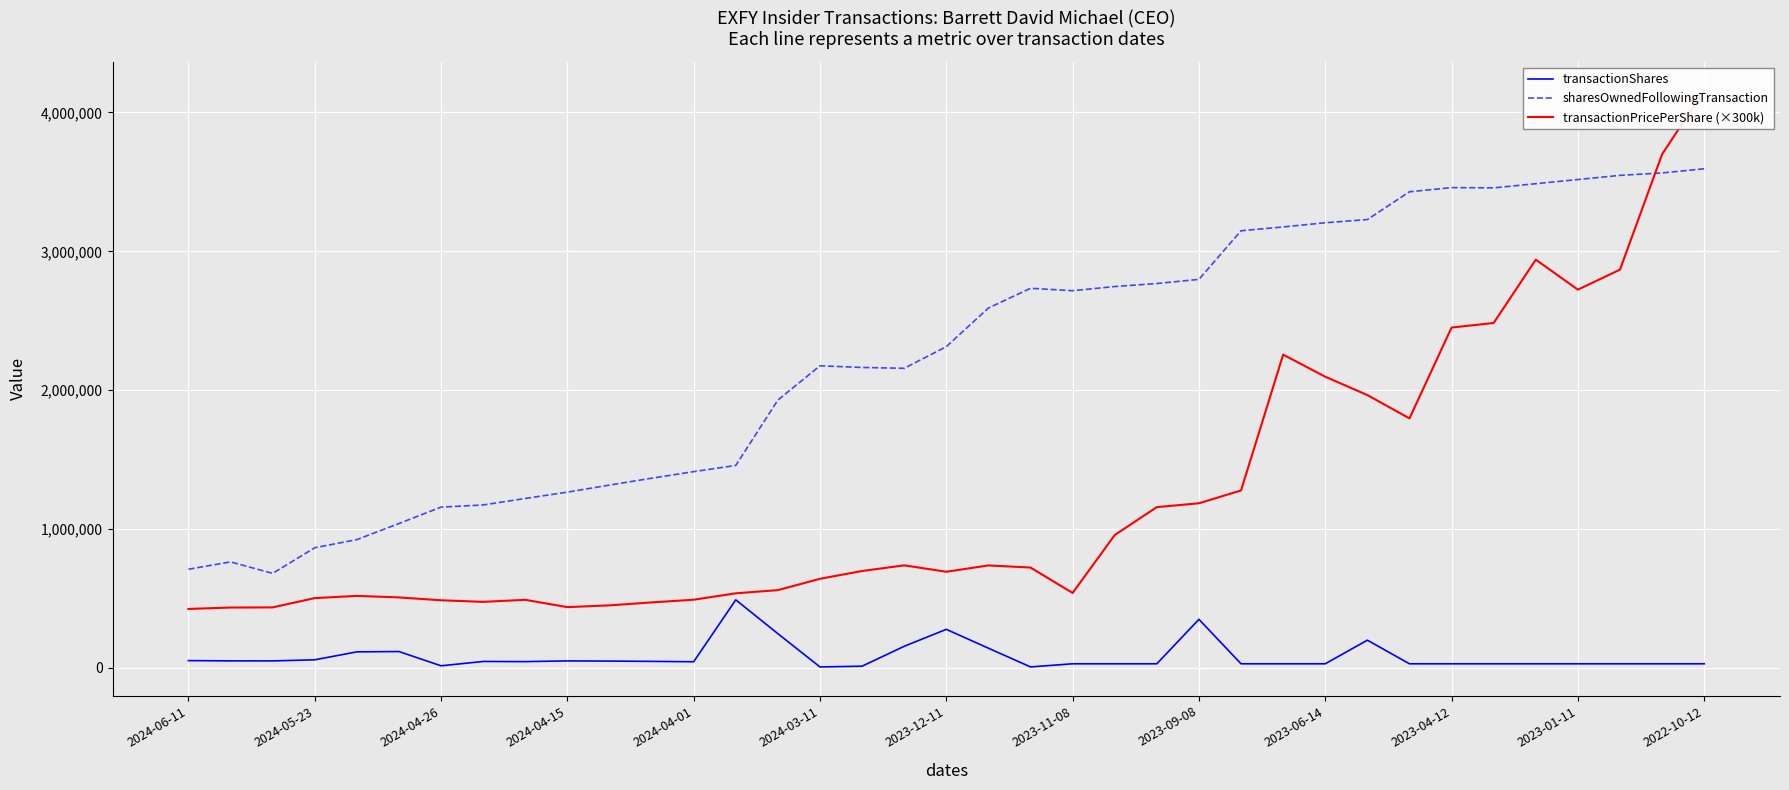

What value does the transactionShares series have at 35?

30000.0